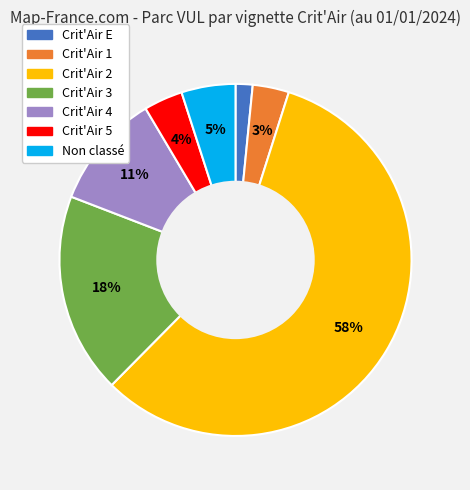

Is the sum of Crit'Air 2 and Non classé greater than half?

Yes